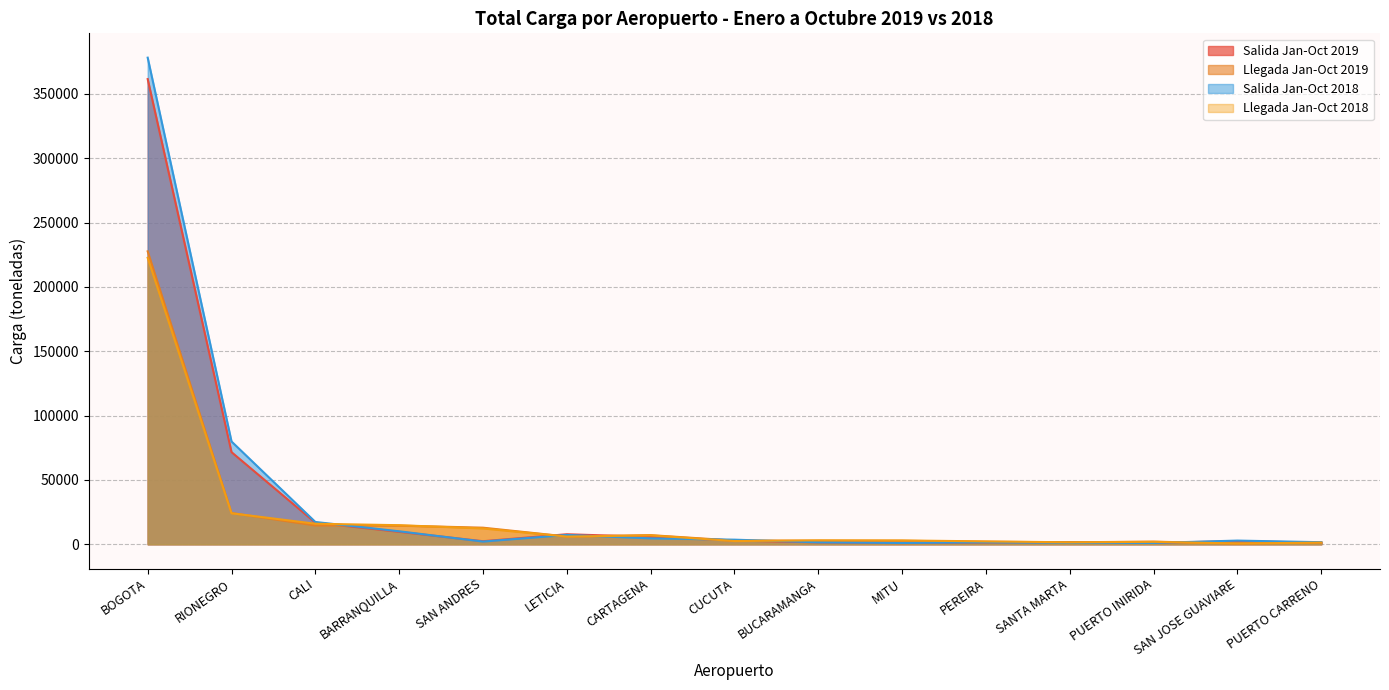

Is the value of Llegada Jan-Oct 2018 at BOGOTA greater than the value of Salida Jan-Oct 2019 at CARTAGENA?

Yes